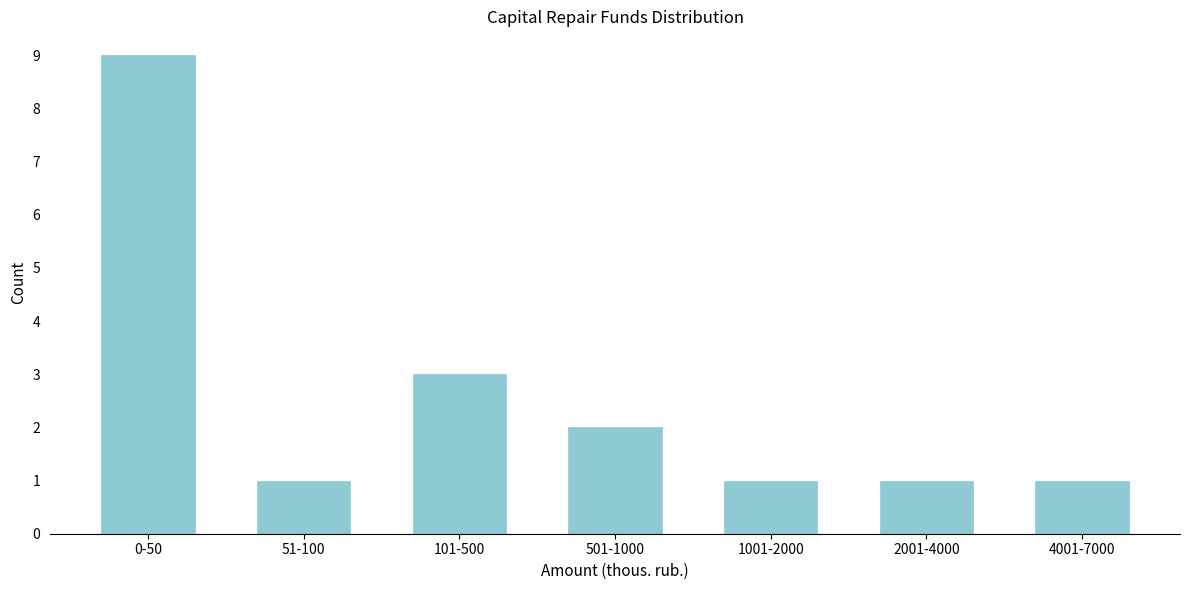

Reading left to right, list all the values displayed in this chart.

0-50=9	51-100=1	101-500=3	501-1000=2	1001-2000=1	2001-4000=1	4001-7000=1